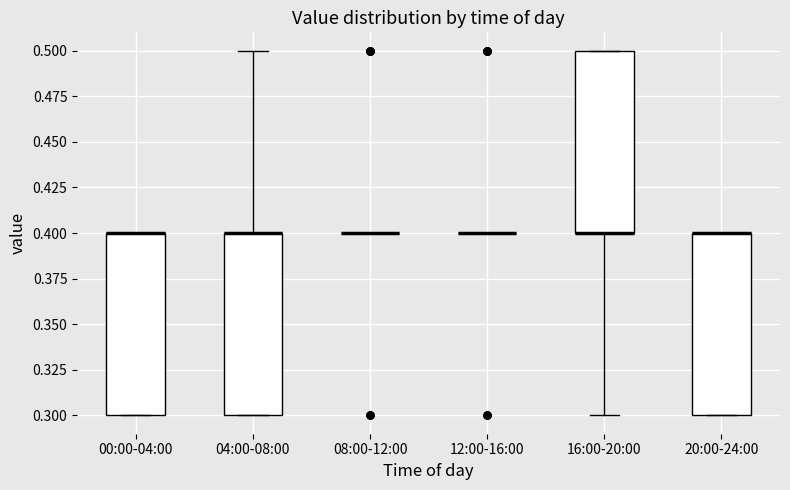

Reading left to right, transcribe this box plot: for each box, give where its median line is, the range the box spans, and where its two whiskers end, as read against the y-axis. The values are not printed on the chart, so give them approximately, as read against the axis.

00:00-04:00: median 0.4 (drawn on the box's upper edge), box 0.3 to 0.4, whiskers 0.3 to 0.4
04:00-08:00: median 0.4 (drawn on the box's upper edge), box 0.3 to 0.4, whiskers 0.3 to 0.5
08:00-12:00: box collapsed to a line at 0.4, whiskers 0.4 to 0.4
12:00-16:00: box collapsed to a line at 0.4, whiskers 0.4 to 0.4
16:00-20:00: median 0.4 (drawn on the box's lower edge), box 0.4 to 0.5, whiskers 0.3 to 0.5
20:00-24:00: median 0.4 (drawn on the box's upper edge), box 0.3 to 0.4, whiskers 0.3 to 0.4